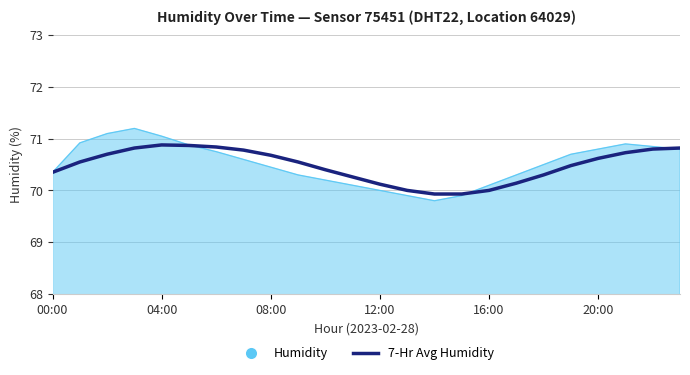

What is the maximum value for 7-Hr Avg Humidity?

70.9